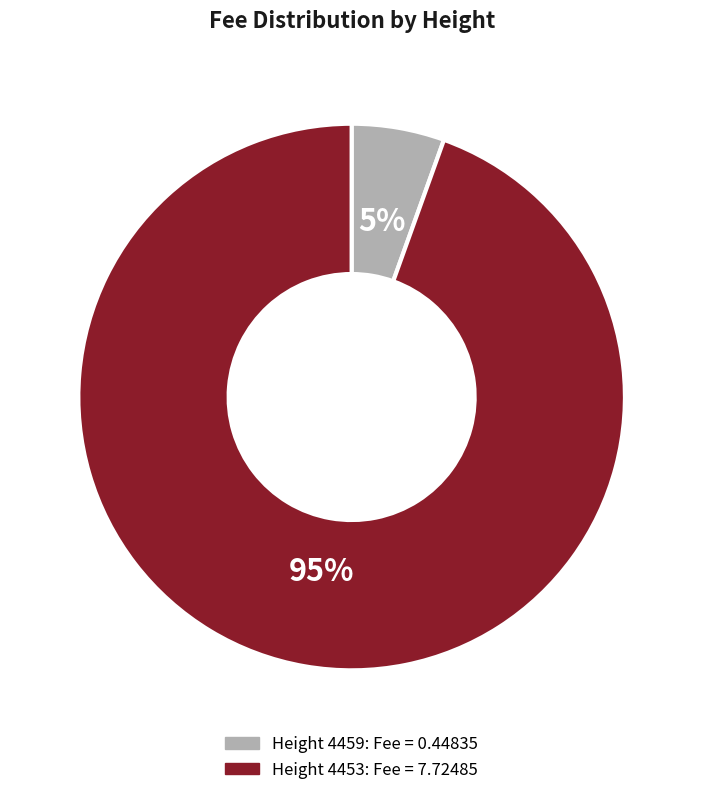

Is there any slice that represents more than half of the pie?

Yes